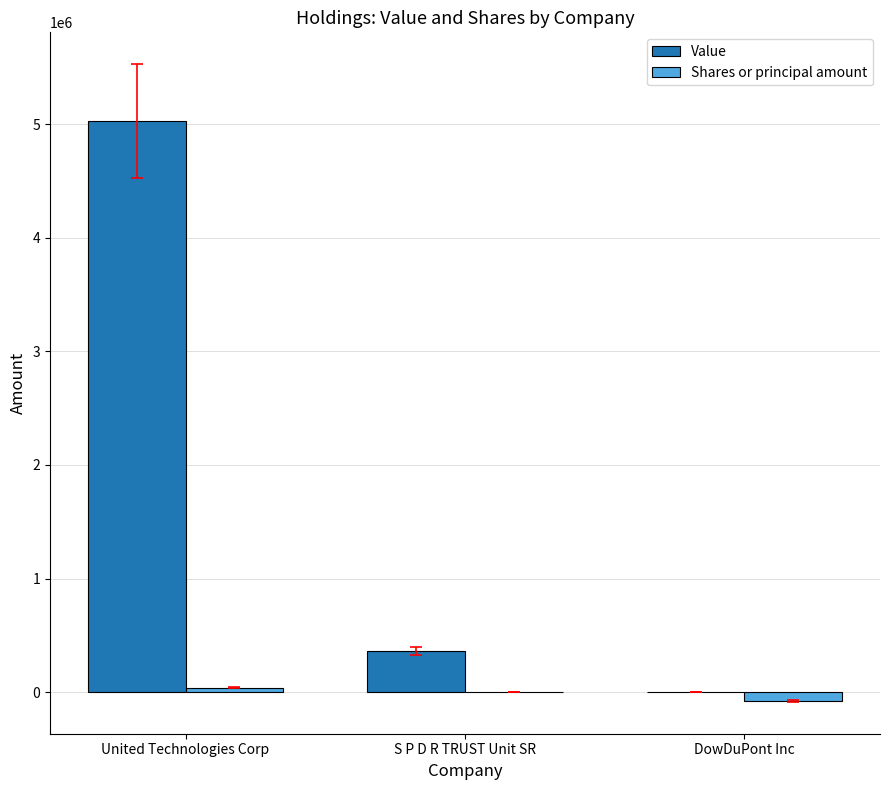

What is the total value across all series at DowDuPont Inc?

-76676